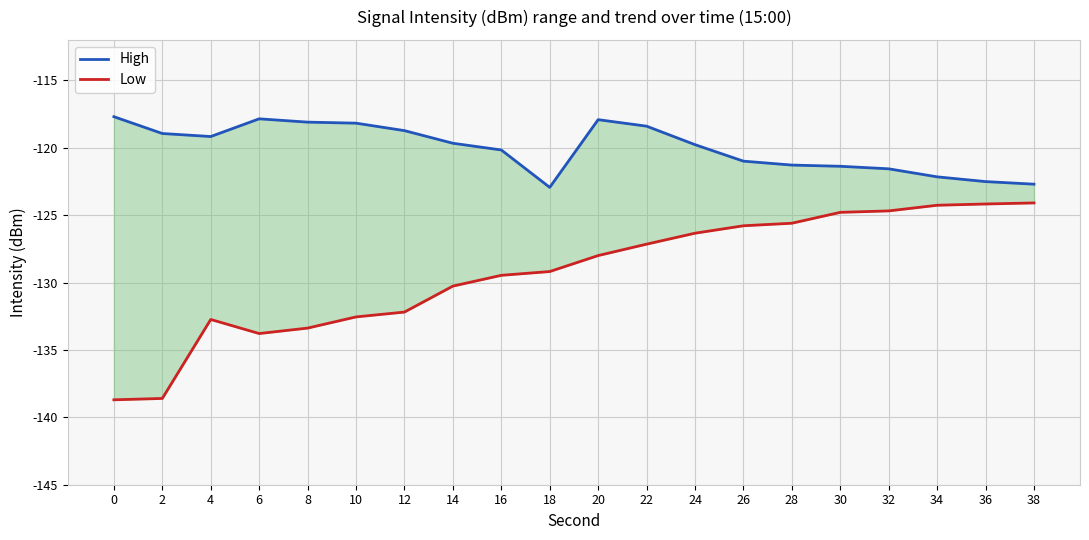

Read the High value at 24.

-119.8